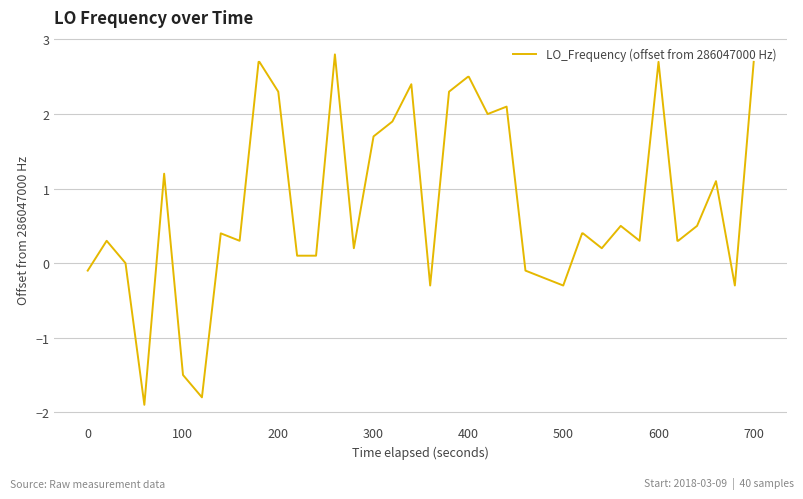

What is the difference between the maximum and minimum values?

4.7